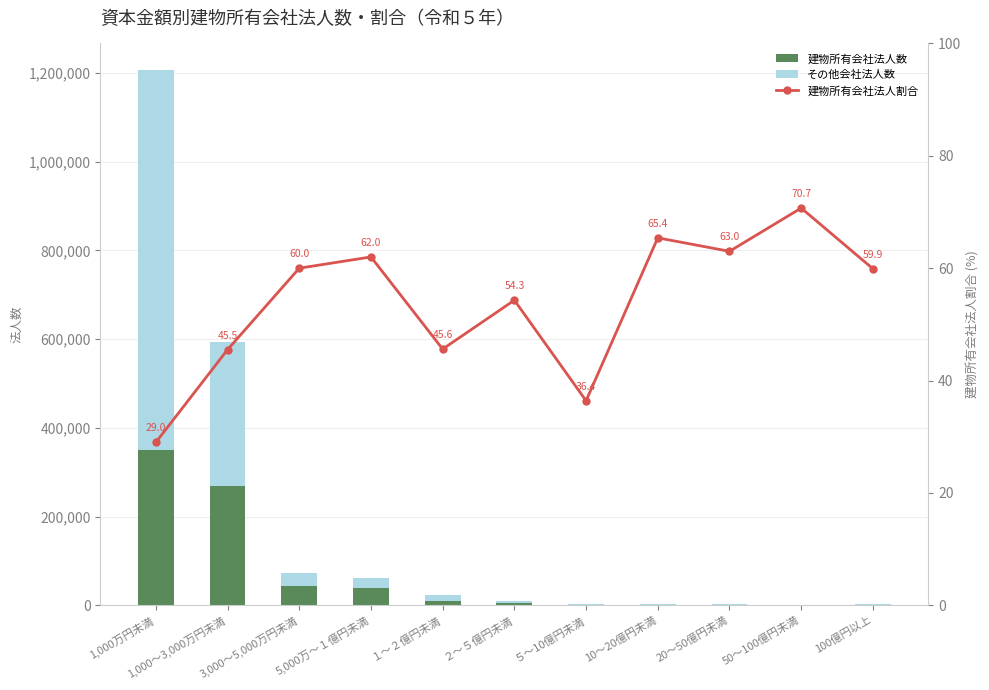

What is the lowest value of the 建物所有会社法人割合 series?

29.0